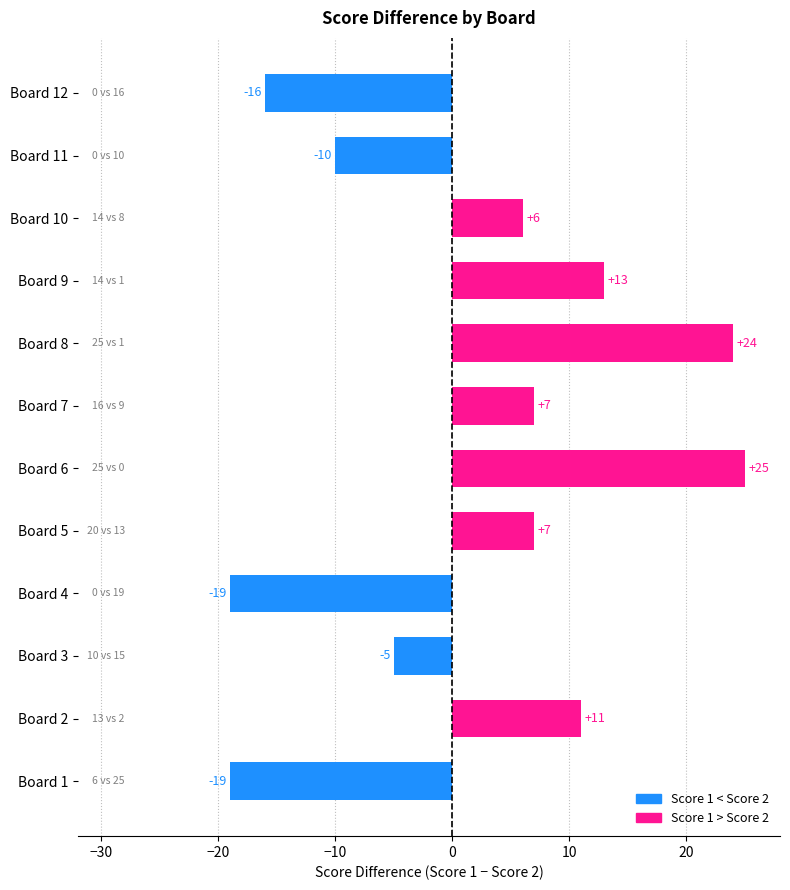

Where is the data nearest to the value 3?

Board 10